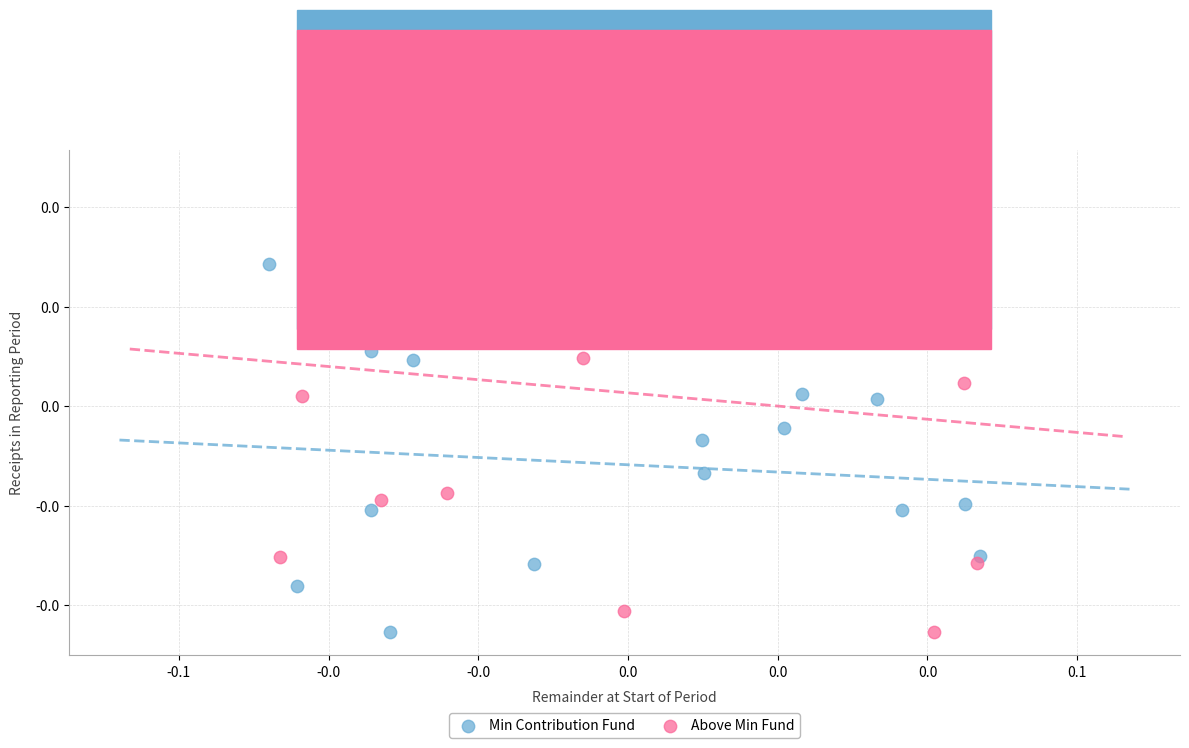

Which series has the largest Y range (max minus min)?

Above Min Fund